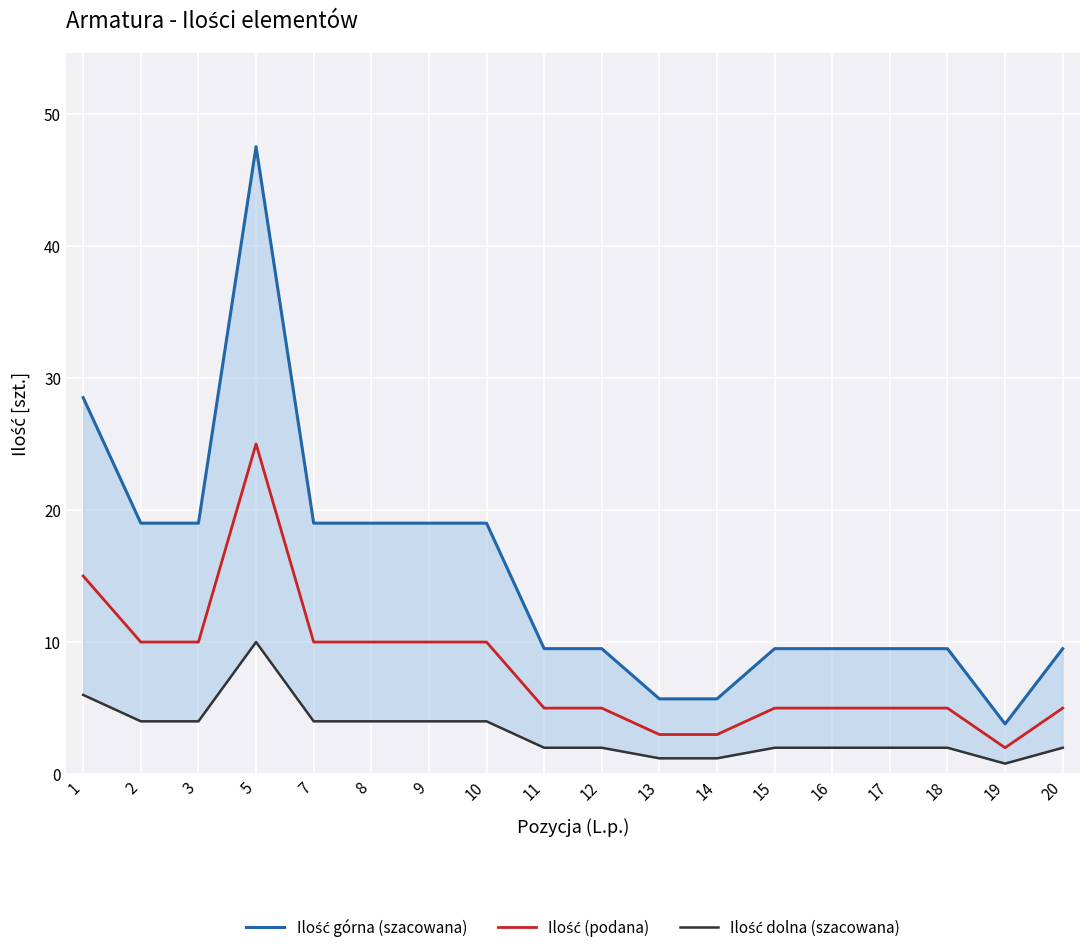

Which category has the highest value in the Ilość górna (szacowana) series?

5